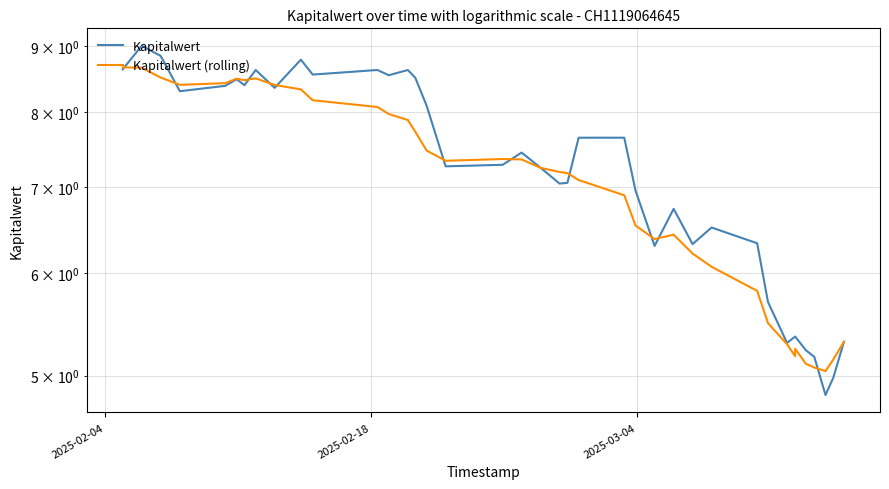

How many data points in Kapitalwert (rolling) are above 7?

23